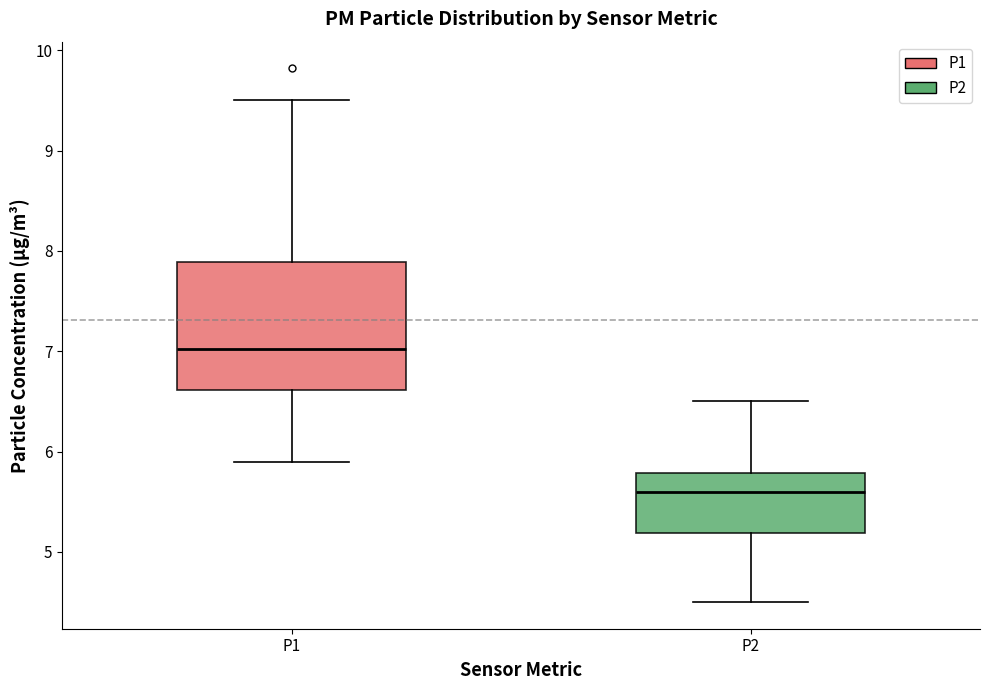

Which box's median line is the lowest?

P2